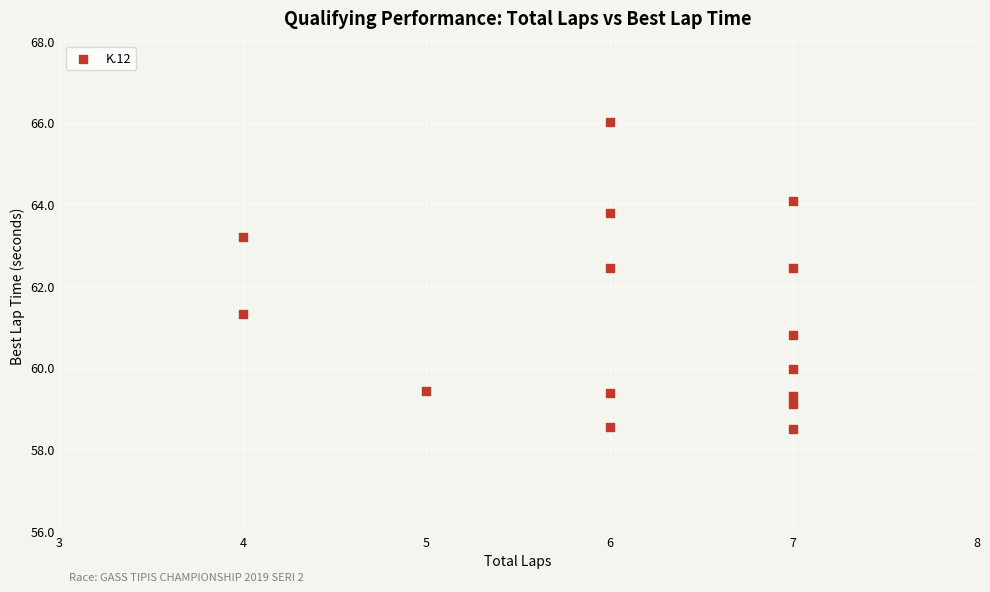

What is the range of X values (max minus min)?

3.0